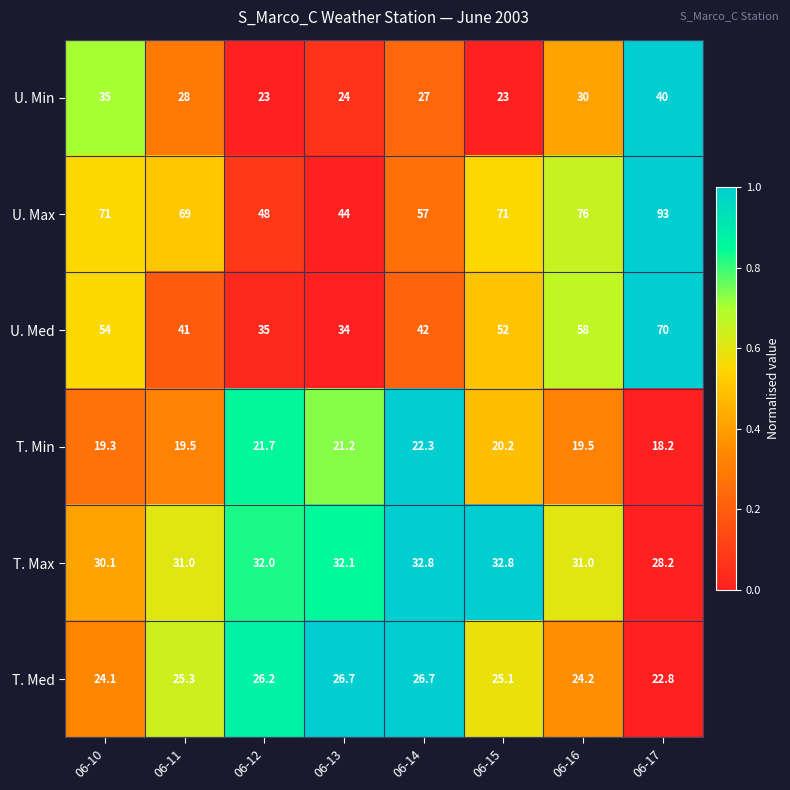

How many categories are shown in the chart?

8